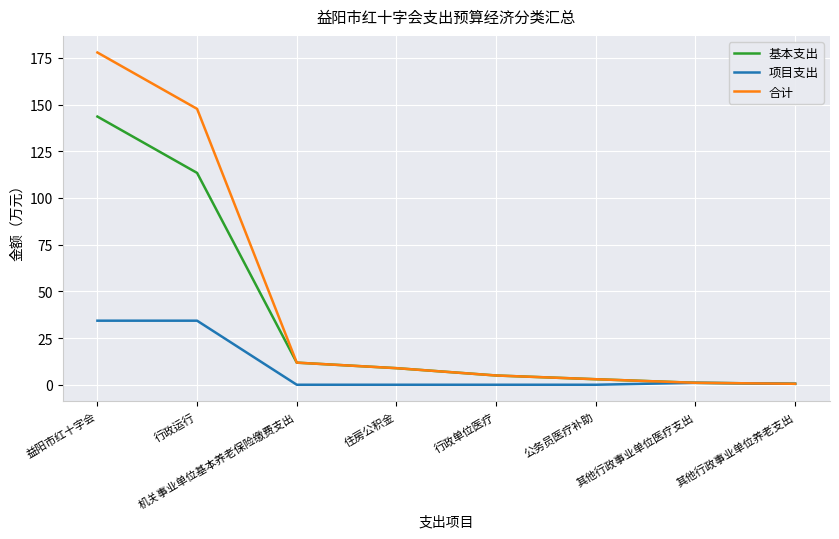

Which series has the largest total across all categories?

合计